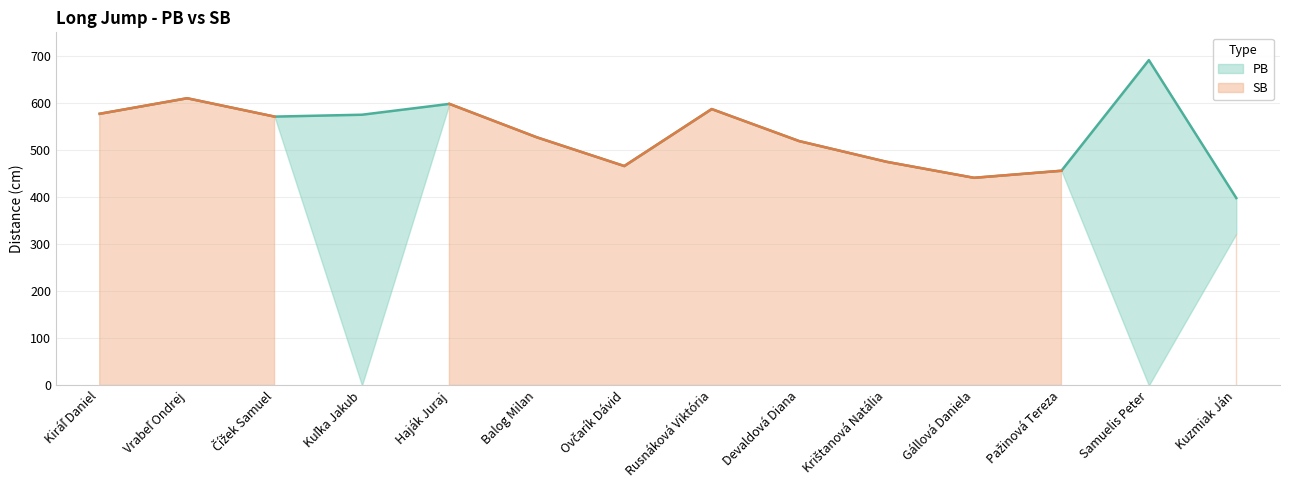

At which label is the value closest to 544?

Balog Milan